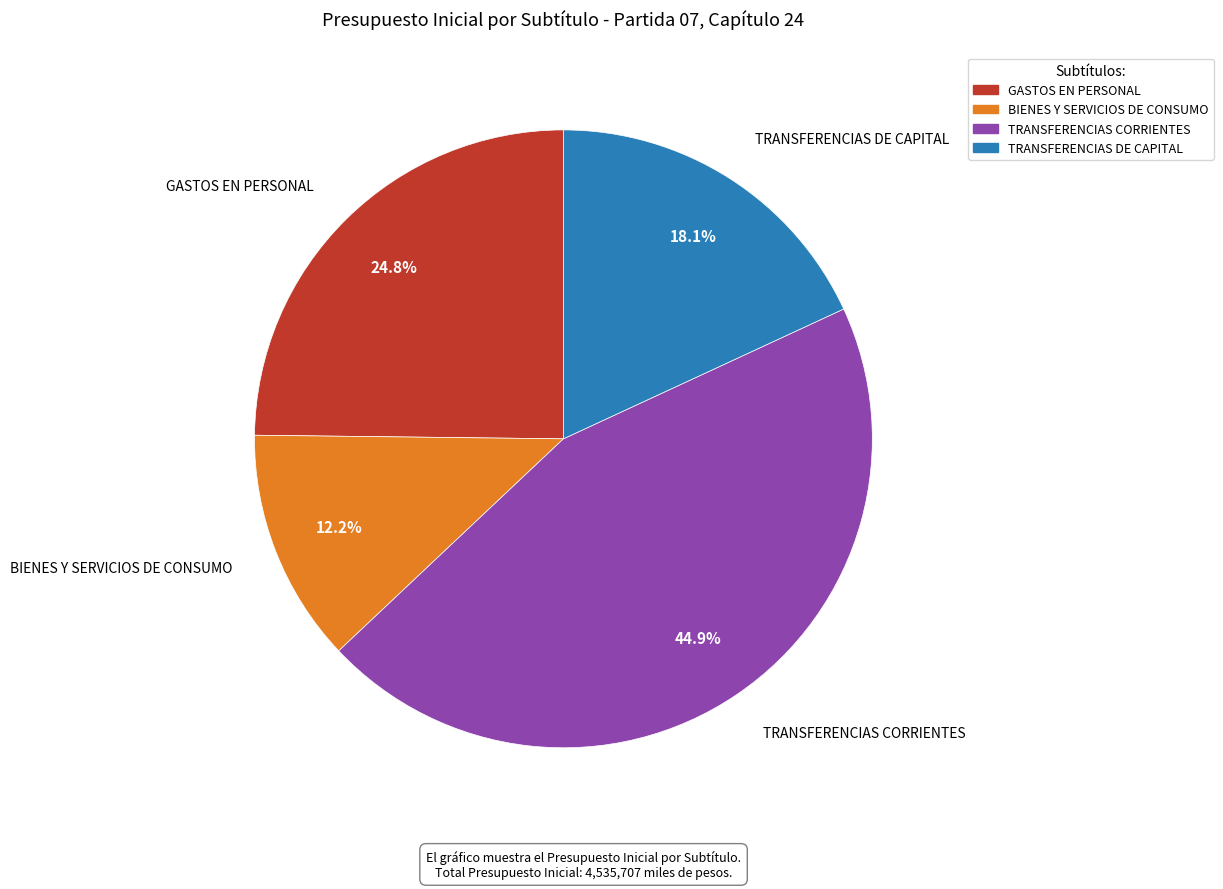

Which has a higher value, TRANSFERENCIAS DE CAPITAL or TRANSFERENCIAS CORRIENTES?

TRANSFERENCIAS CORRIENTES